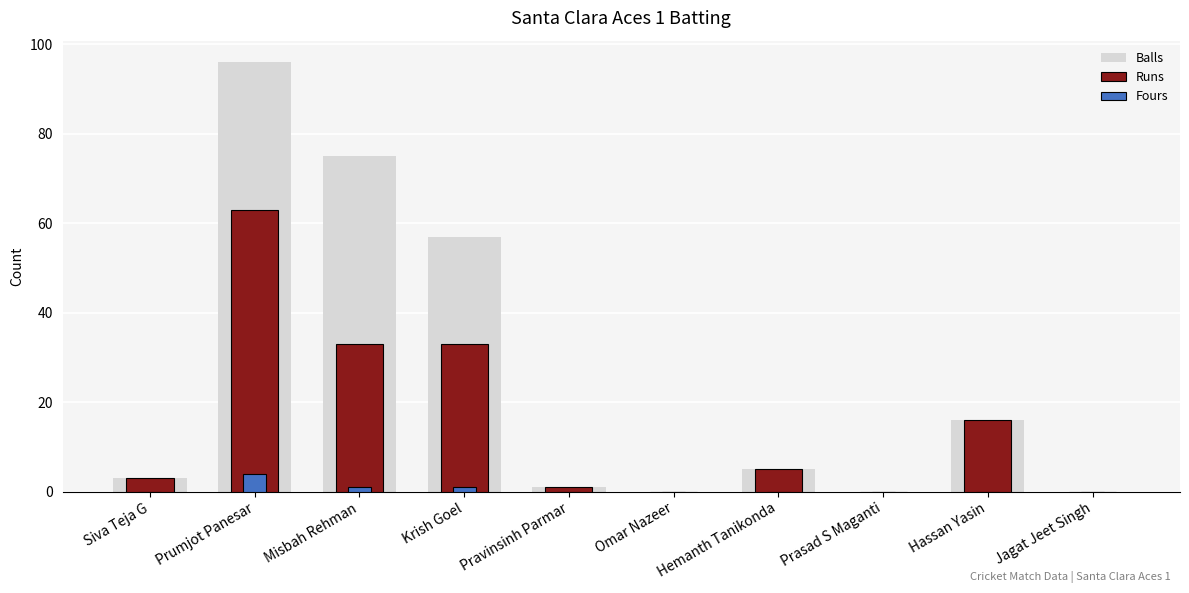

Reading left to right, extract all data points from this chart.

Balls: Siva Teja G=3	Prumjot Panesar=96	Misbah Rehman=75	Krish Goel=57	Pravinsinh Parmar=1	Omar Nazeer=0	Hemanth Tanikonda=5	Prasad S Maganti=0	Hassan Yasin=16	Jagat Jeet Singh=0
Runs: Siva Teja G=3	Prumjot Panesar=63	Misbah Rehman=33	Krish Goel=33	Pravinsinh Parmar=1	Omar Nazeer=0	Hemanth Tanikonda=5	Prasad S Maganti=0	Hassan Yasin=16	Jagat Jeet Singh=0
Fours: Siva Teja G=0	Prumjot Panesar=4	Misbah Rehman=1	Krish Goel=1	Pravinsinh Parmar=0	Omar Nazeer=0	Hemanth Tanikonda=0	Prasad S Maganti=0	Hassan Yasin=0	Jagat Jeet Singh=0